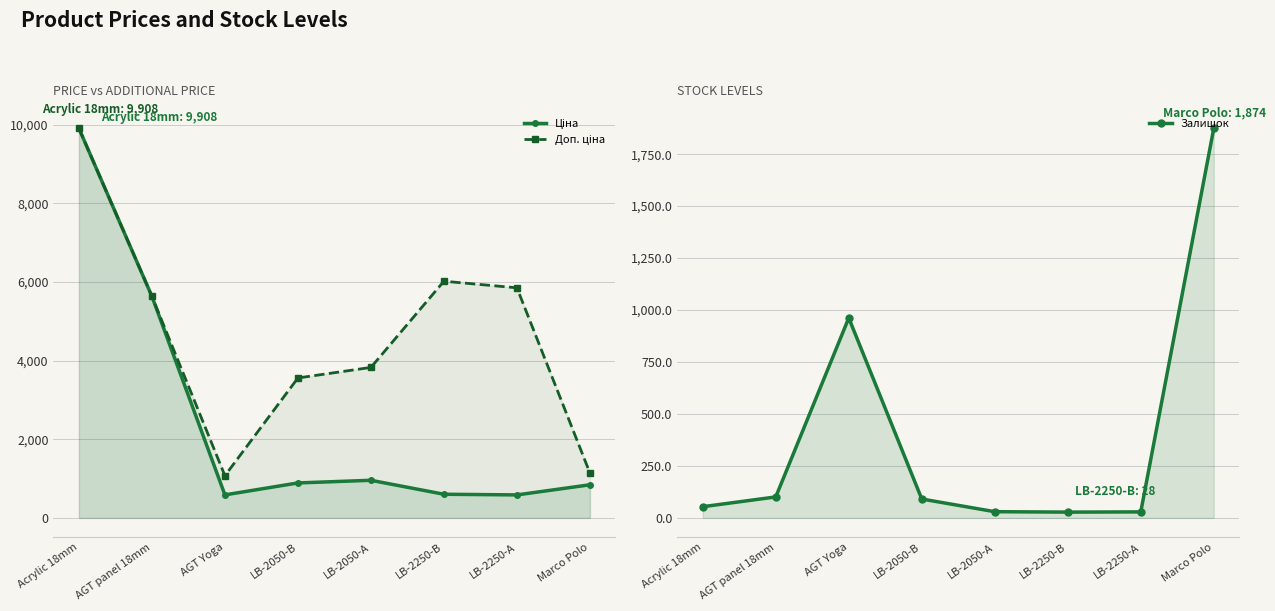

Where do Залишок and Доп. ціна first cross each other?

LB-2250-А and Marco Polo